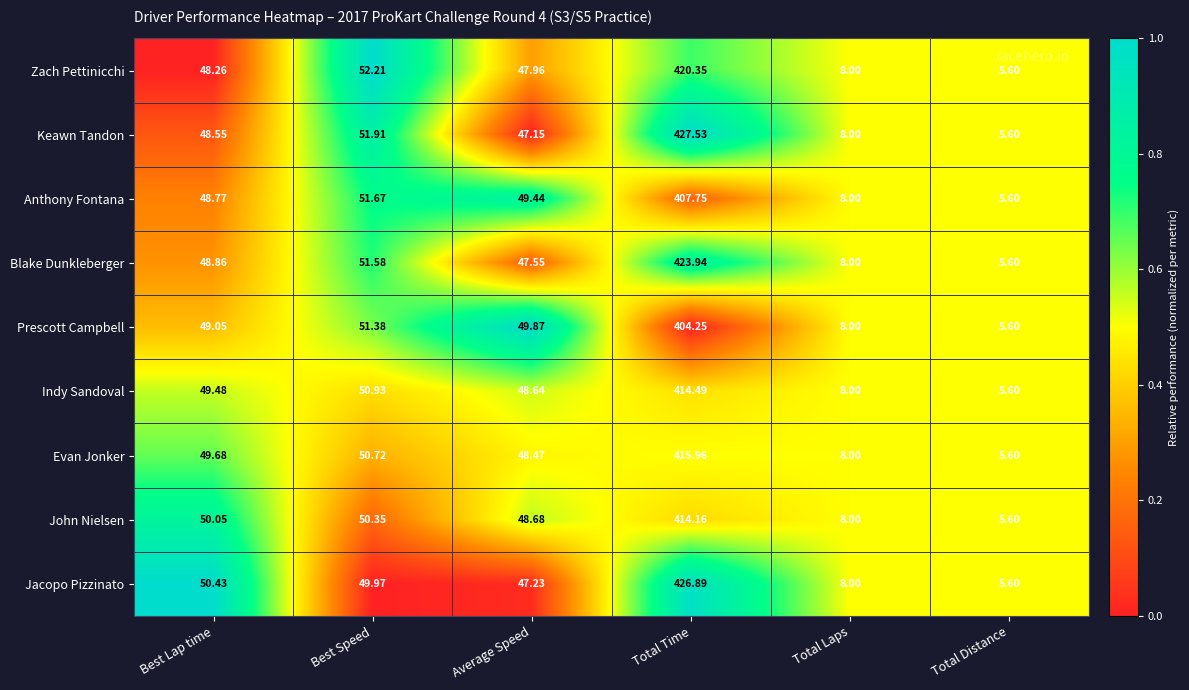

What is the total value across all series at Best Lap time?

443.1